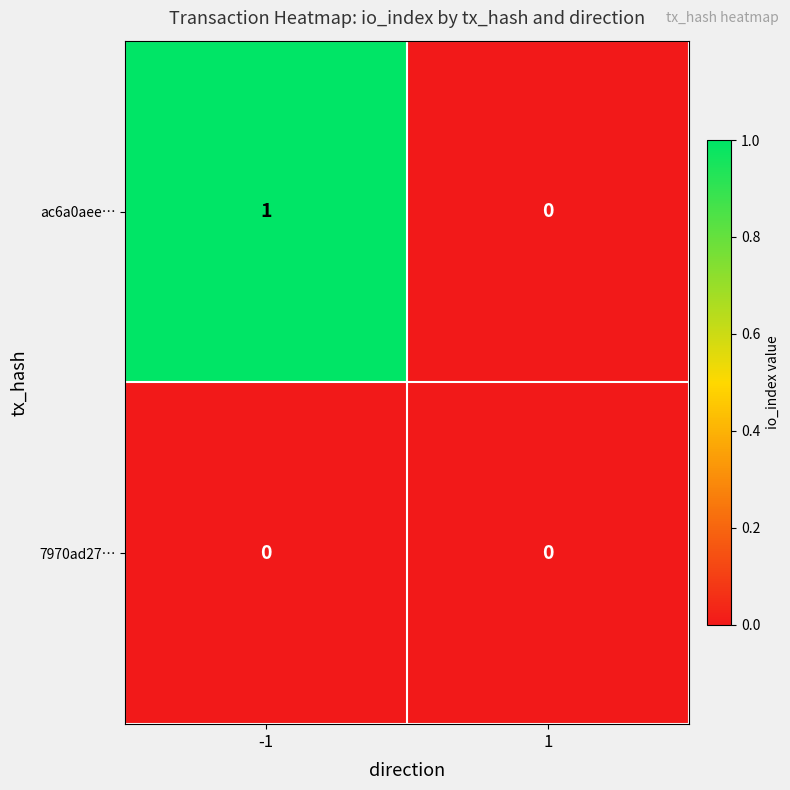

At which category is the sum across all series the highest?

-1